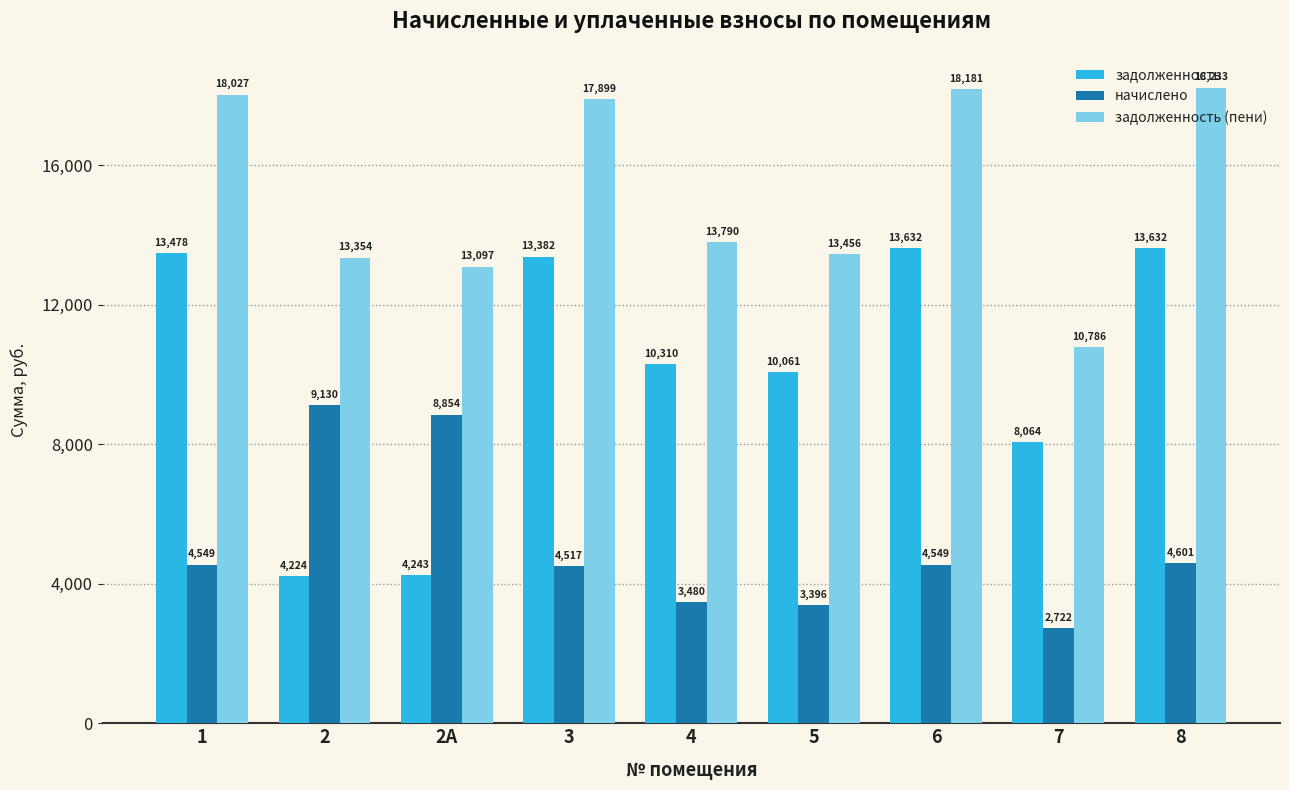

What is the difference between the maximum and minimum values in the задолженность (пени) series?

7447.2